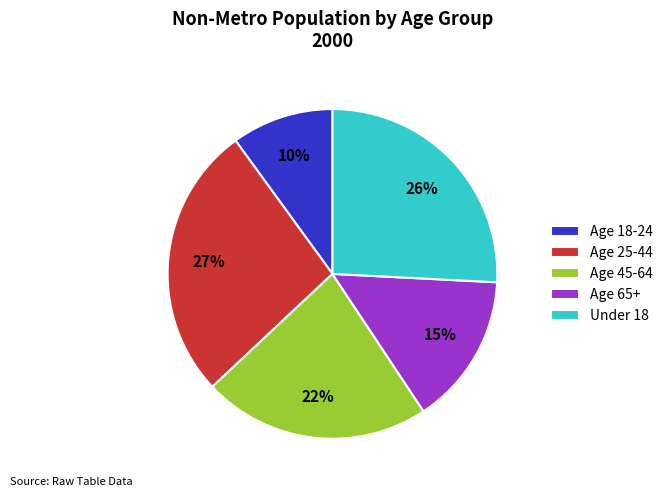

Which category has the smallest portion of the pie?

Age 18-24